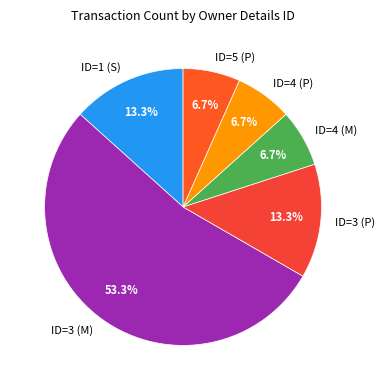

Which has a higher value, ID=5 (P) or ID=3 (M)?

ID=3 (M)